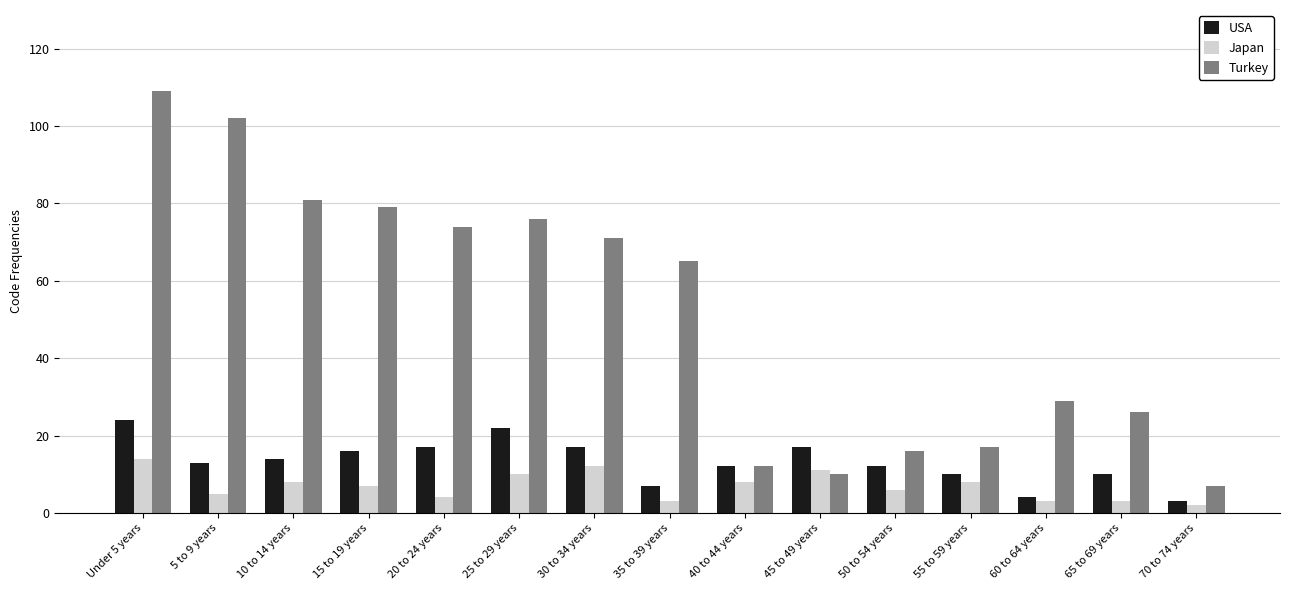

Which series changed the most between 5 to 9 years and 60 to 64 years?

Turkey